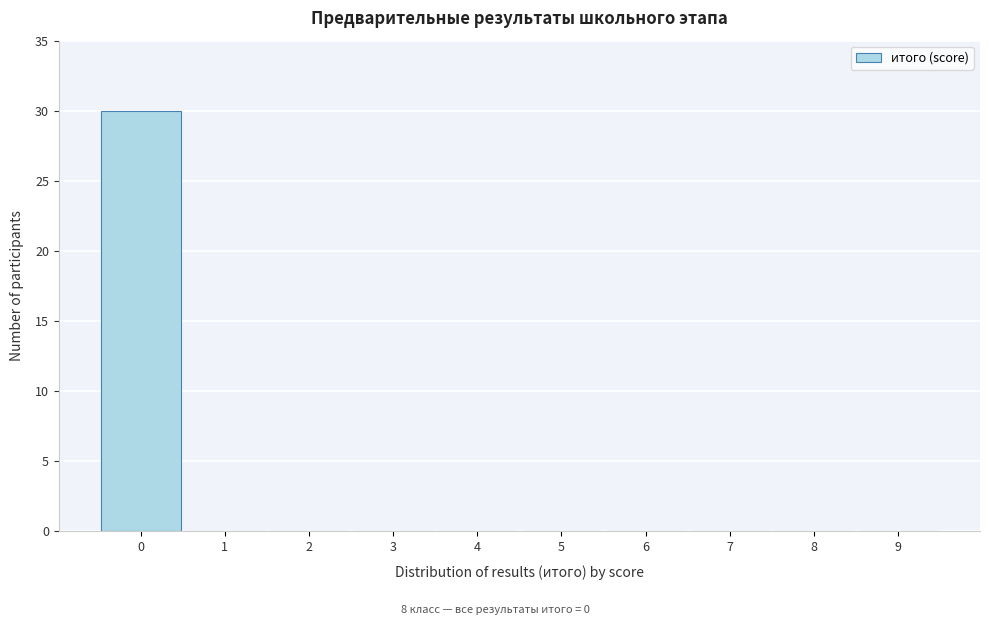

Reading left to right, transcribe this chart: for each bar, give the range it covers on the x-axis and its height. The values are not printed on the chart, so give them approximately, as read against the axis.

-0.5 to 0.5: 30
0.5 to 1.5: 0
1.5 to 2.5: 0
2.5 to 3.5: 0
3.5 to 4.5: 0
4.5 to 5.5: 0
5.5 to 6.5: 0
6.5 to 7.5: 0
7.5 to 8.5: 0
8.5 to 9.5: 0